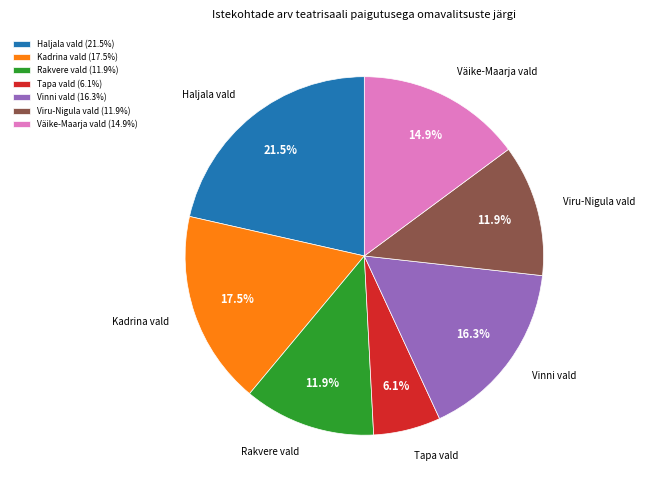

Is Tapa vald the majority of the pie?

No